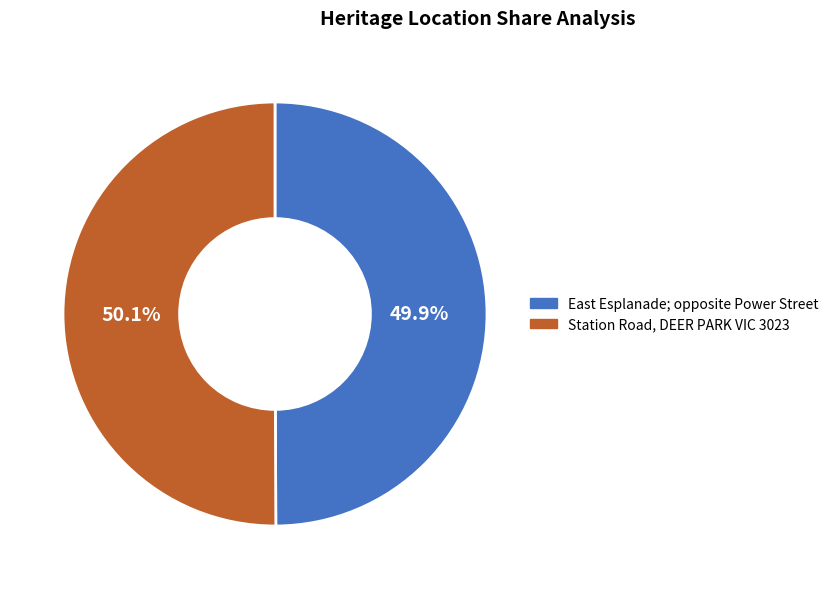

Rank the categories by value from lowest to highest.

East Esplanade; opposite Power Street, Station Road, DEER PARK VIC 3023